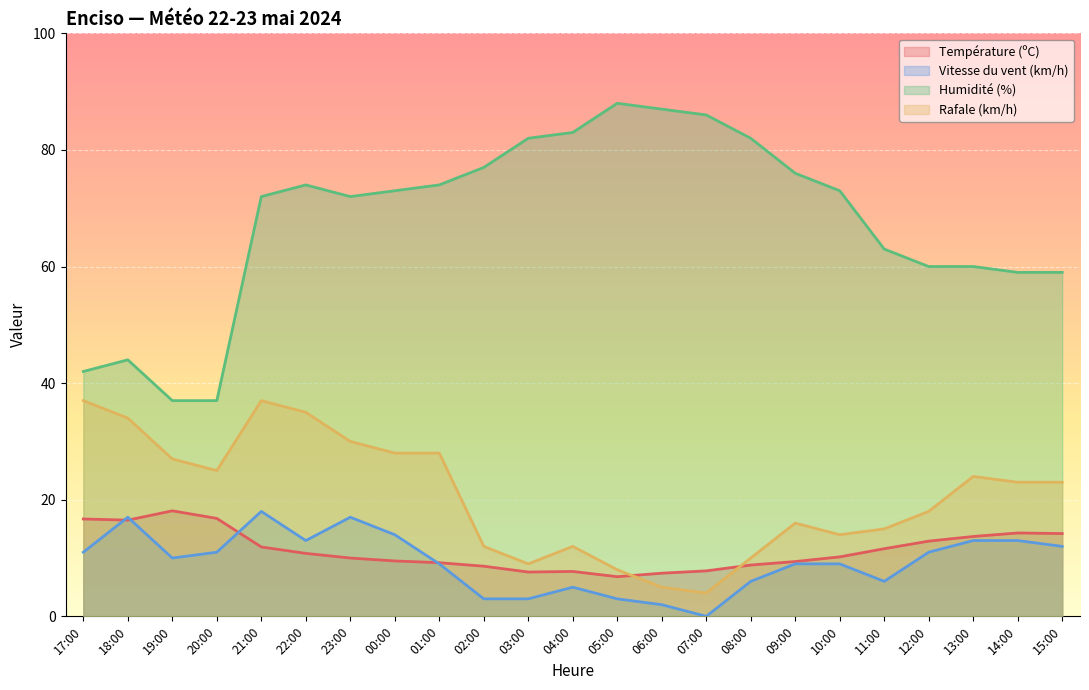

What are all the series names shown in the legend?

Température (ºC), Vitesse du vent (km/h), Humidité (%), Rafale (km/h)